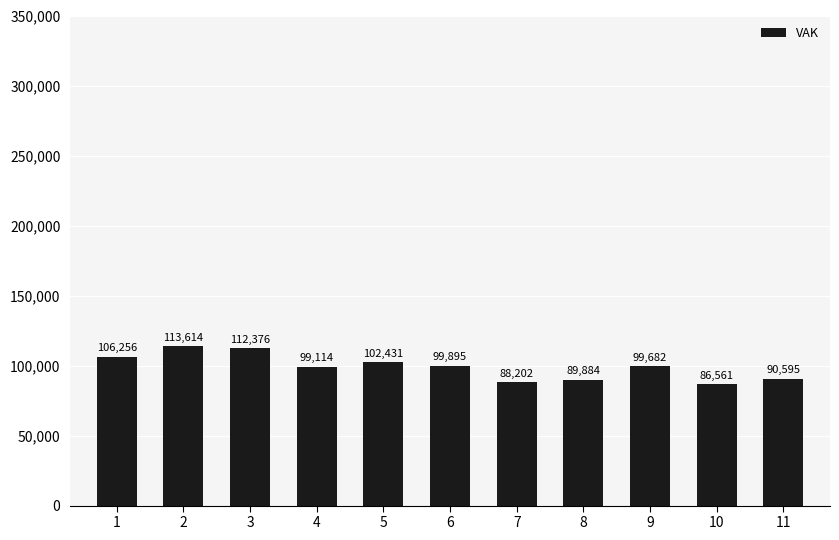

What is the sum of the values at 9 and 10?

186243